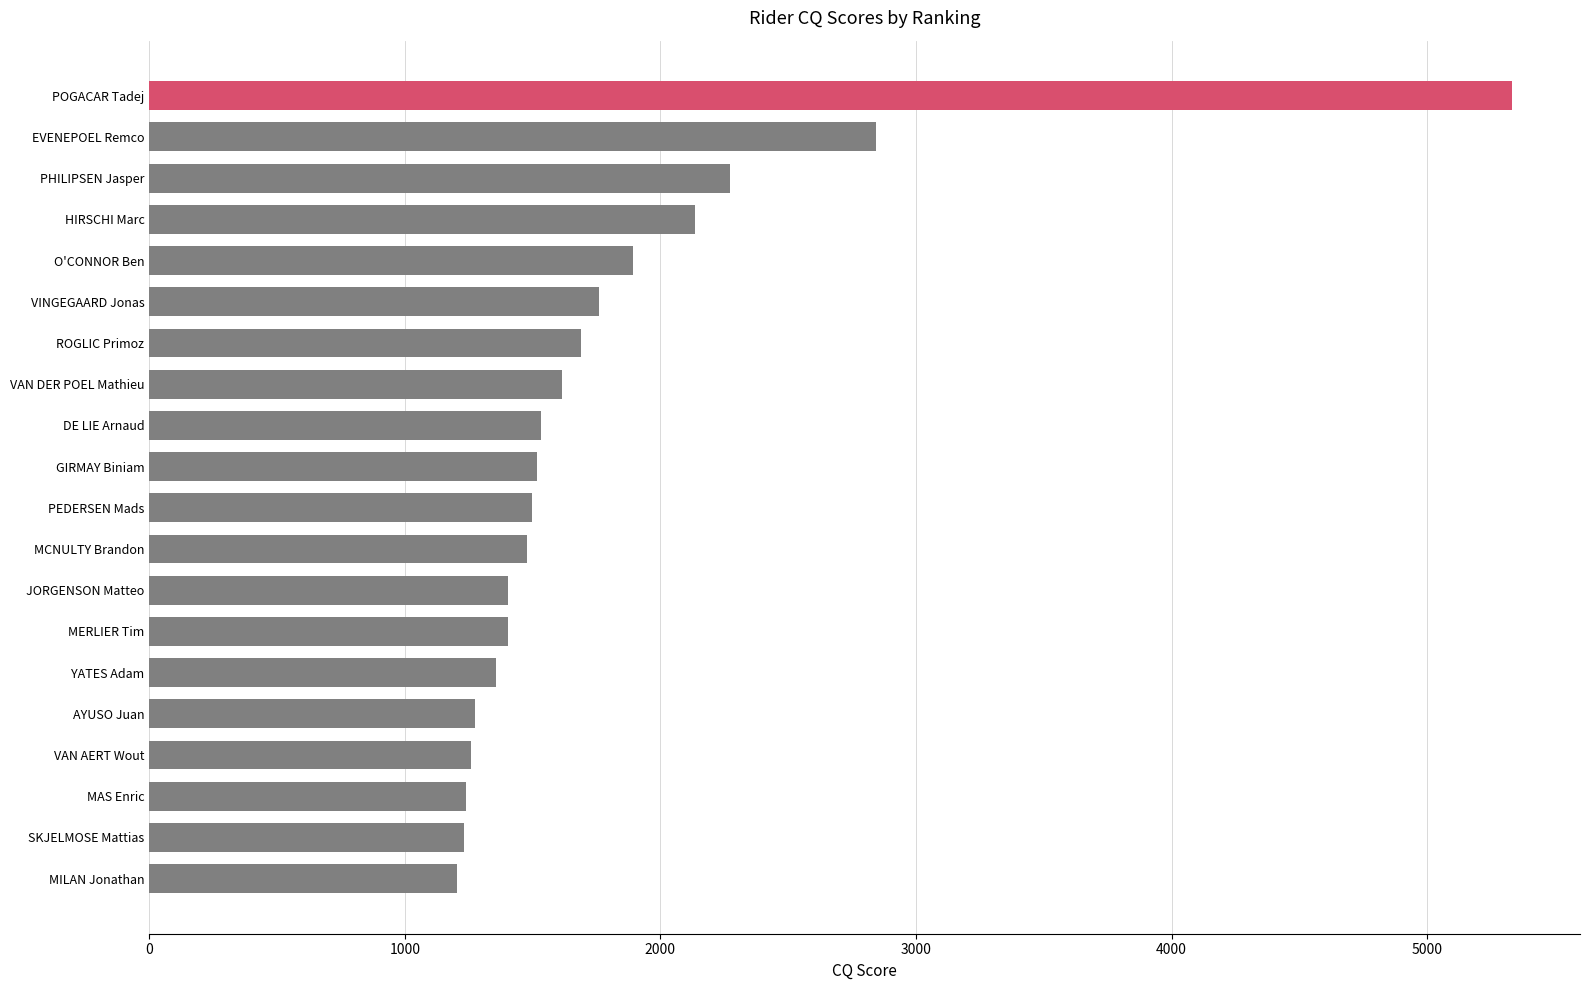

What is the change in value from AYUSO Juan to VAN DER POEL Mathieu?

+338